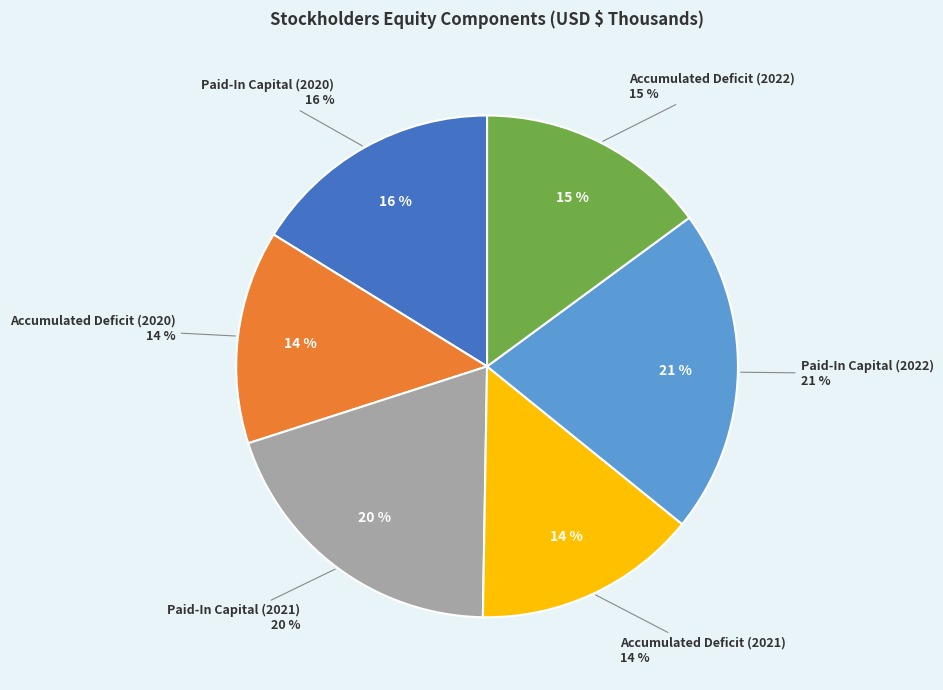

What is the change in value from Paid-In Capital (2020) to Accumulated Deficit (2022)?

-30445